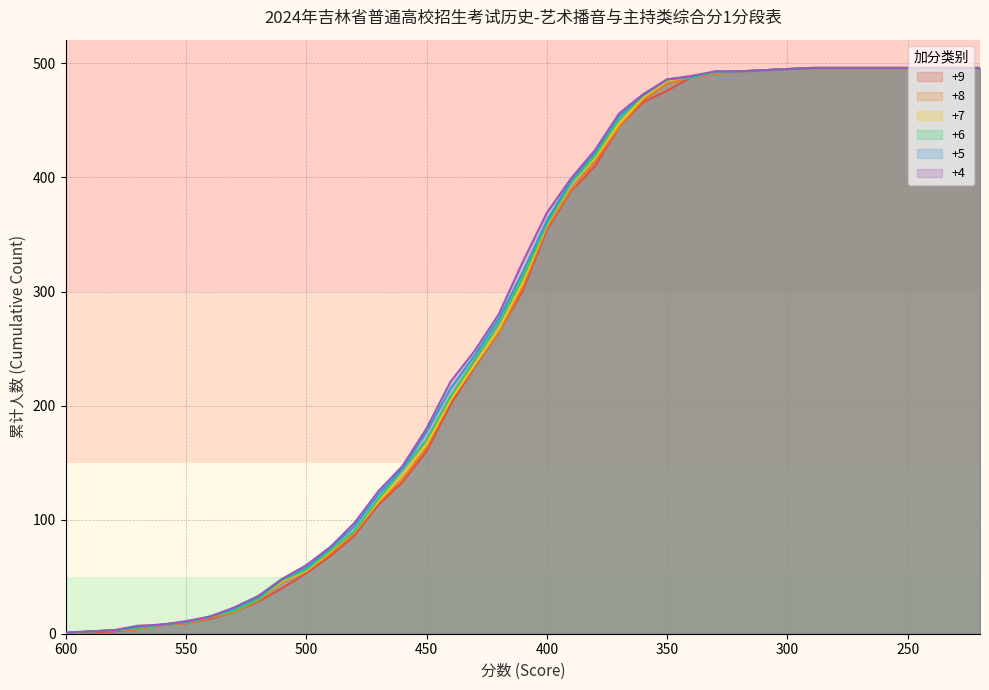

What is the difference between the +9 values at 560 and 260?

488